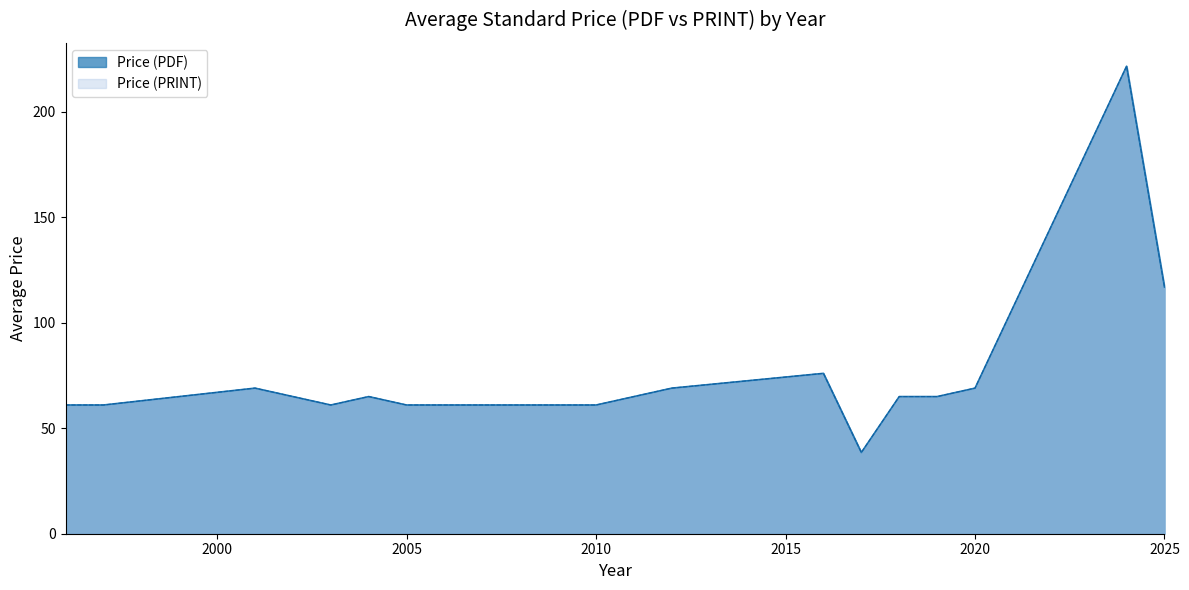

What is the approximate value of Price (PRINT) at 2001?

69.0